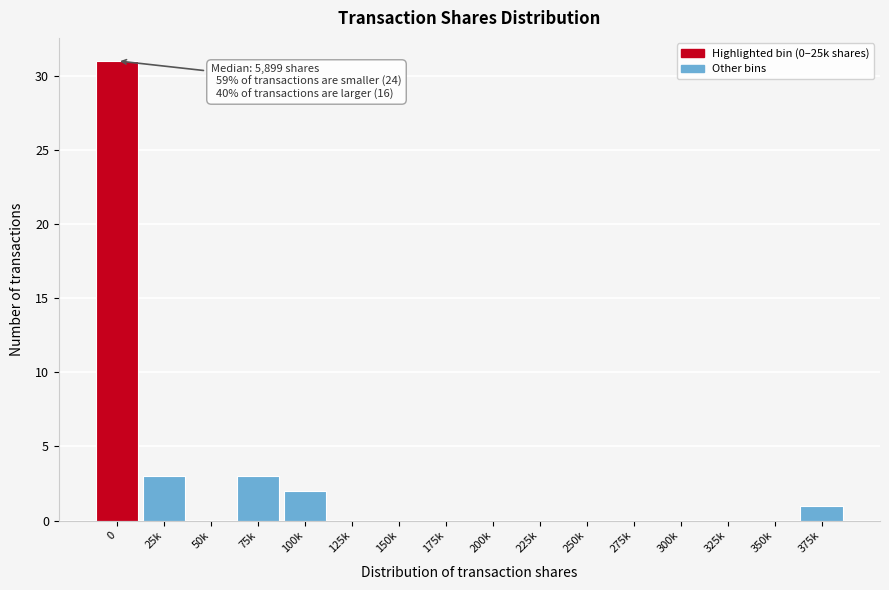

Reading left to right, what are all the values shown in this chart?

0=31	25k=3	50k=0	75k=3	100k=2	125k=0	150k=0	175k=0	200k=0	225k=0	250k=0	275k=0	300k=0	325k=0	350k=0	375k=1